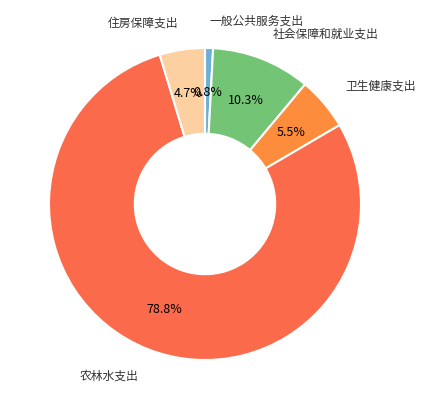

To the nearest percent, what is the average slice percentage?

20%